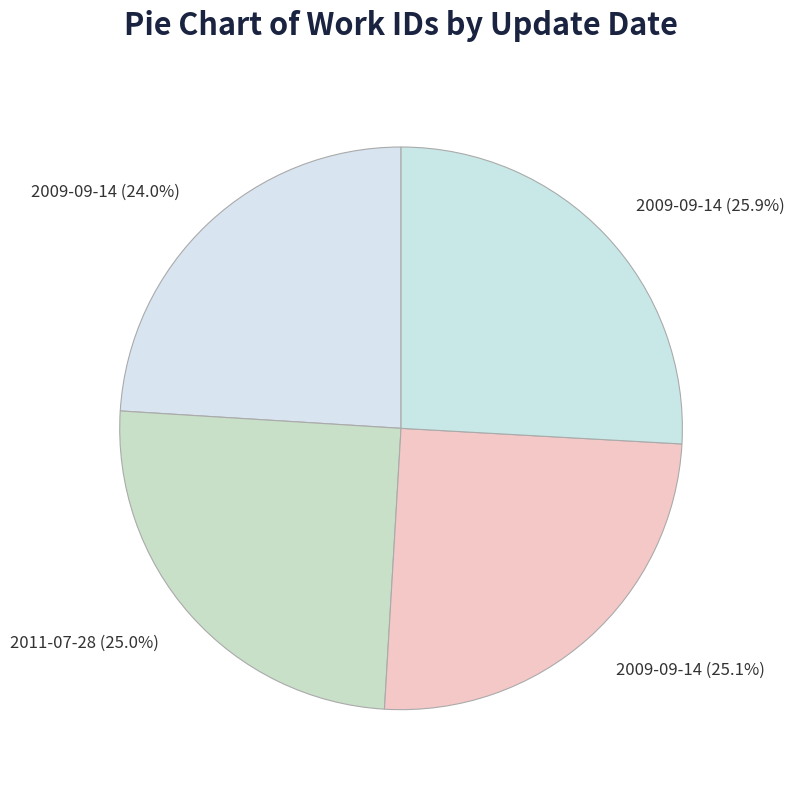

What is the largest slice in the pie chart?

2009-09-14 (25.9%)